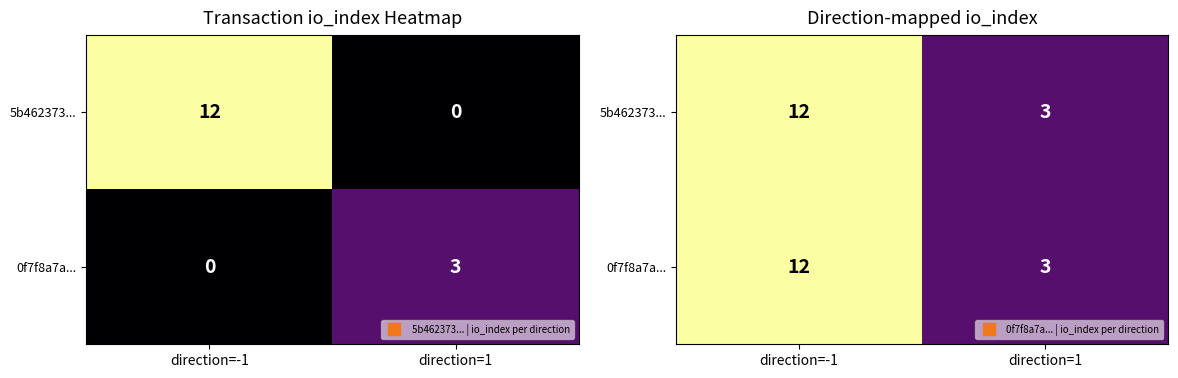

What is the difference between the 5b462373... values at direction=1 and direction=-1?

9